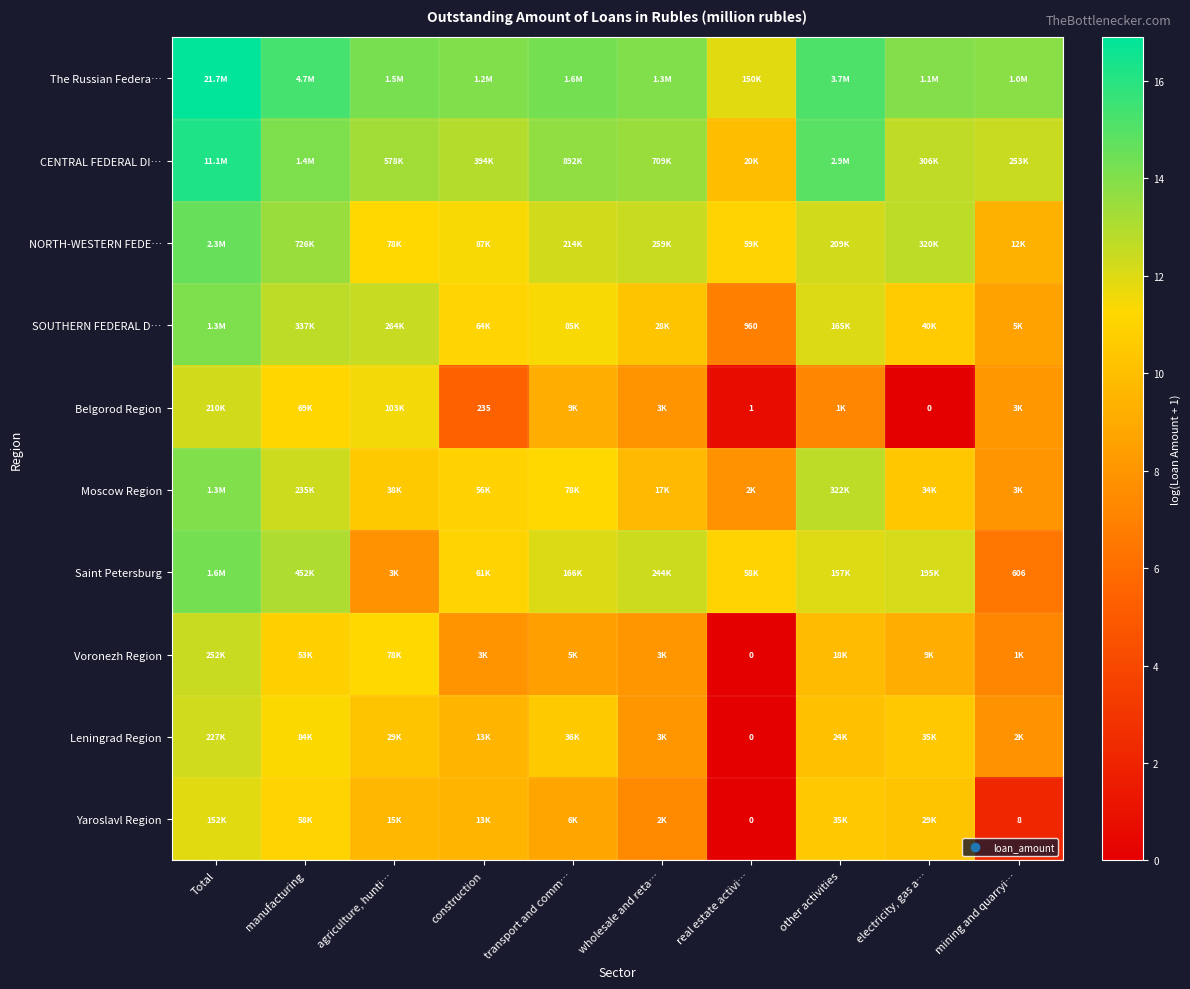

How many data points in Yaroslavl Region are above 9?

6